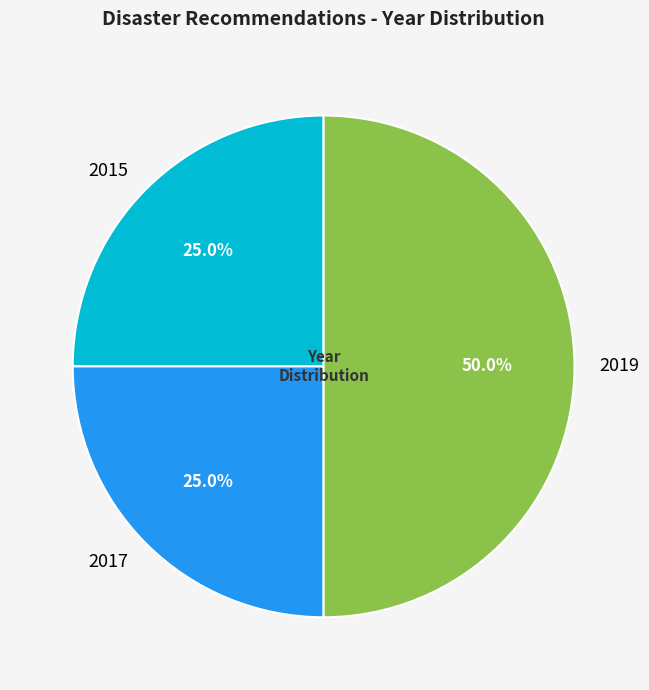

What is the ratio of the value at 2019 to the value at 2015?

2.0